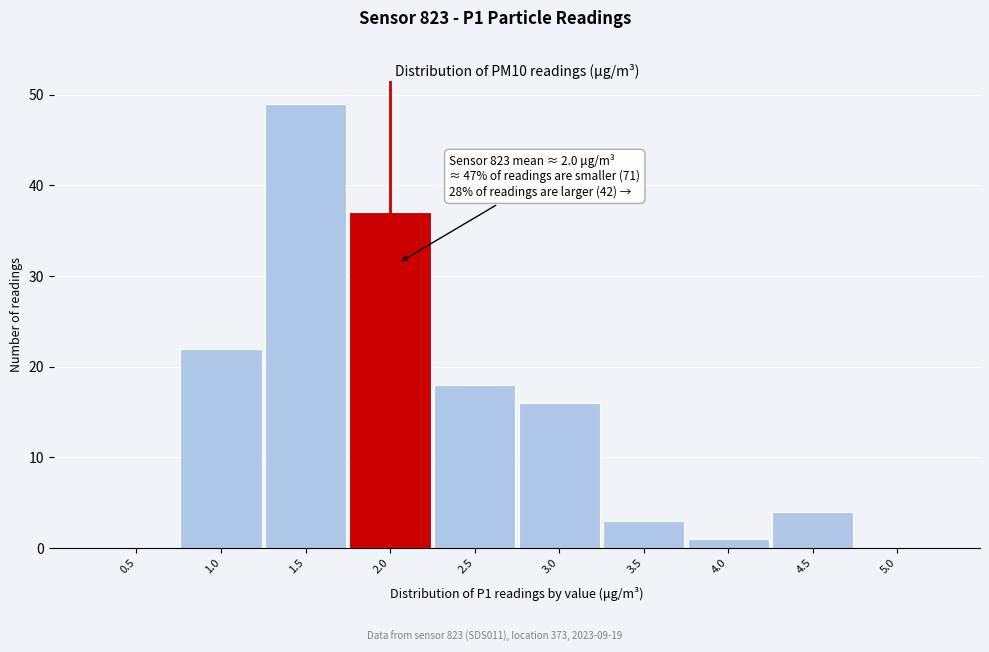

Reading left to right, what are all the values shown in this chart?

0.5=0	1.0=22	1.5=49	2.0=37	2.5=18	3.0=16	3.5=3	4.0=1	4.5=4	5.0=0